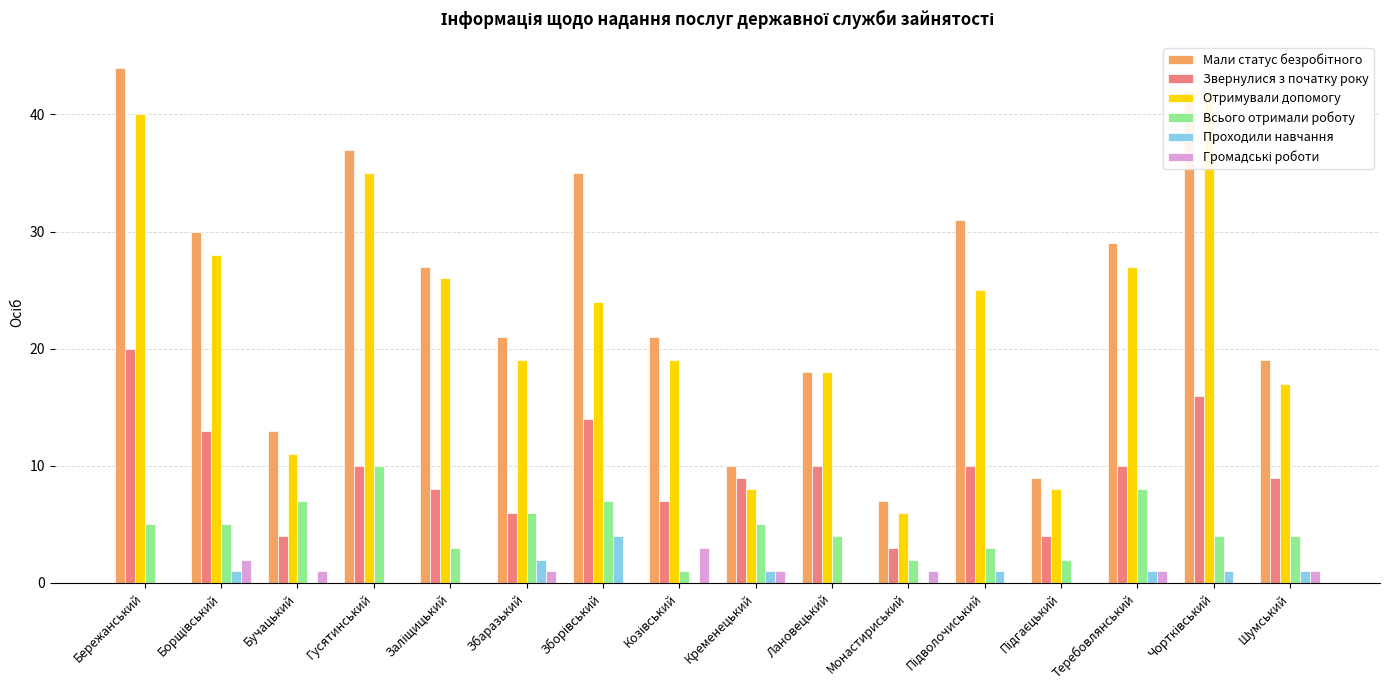

What is the total value across all series at Бережанський?

109